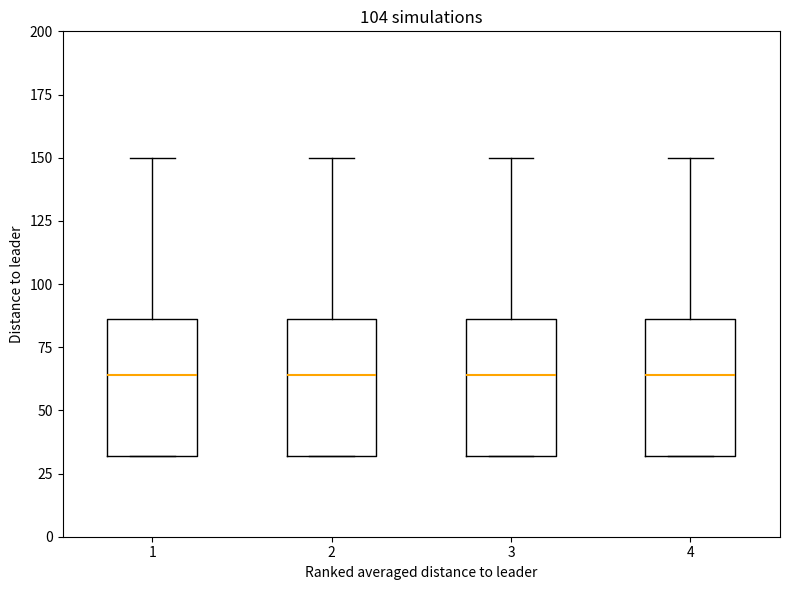

Reading left to right, transcribe this box plot: for each box, give where its median line is, the range the box spans, and where its two whiskers end, as read against the y-axis. The values are not printed on the chart, so give them approximately, as read against the axis.

1: median 65, box 30 to 85, whiskers 30 to 150
2: median 65, box 30 to 85, whiskers 30 to 150
3: median 65, box 30 to 85, whiskers 30 to 150
4: median 65, box 30 to 85, whiskers 30 to 150